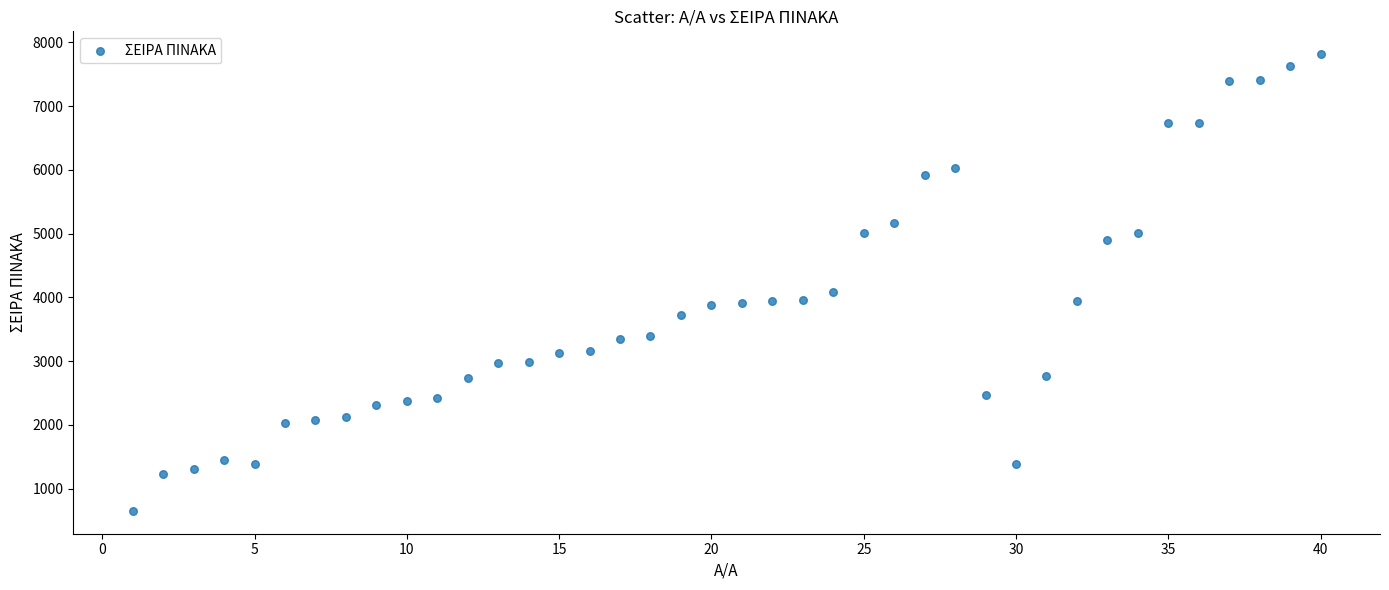

What Y value in the scatter plot is closest to 4233?

4087